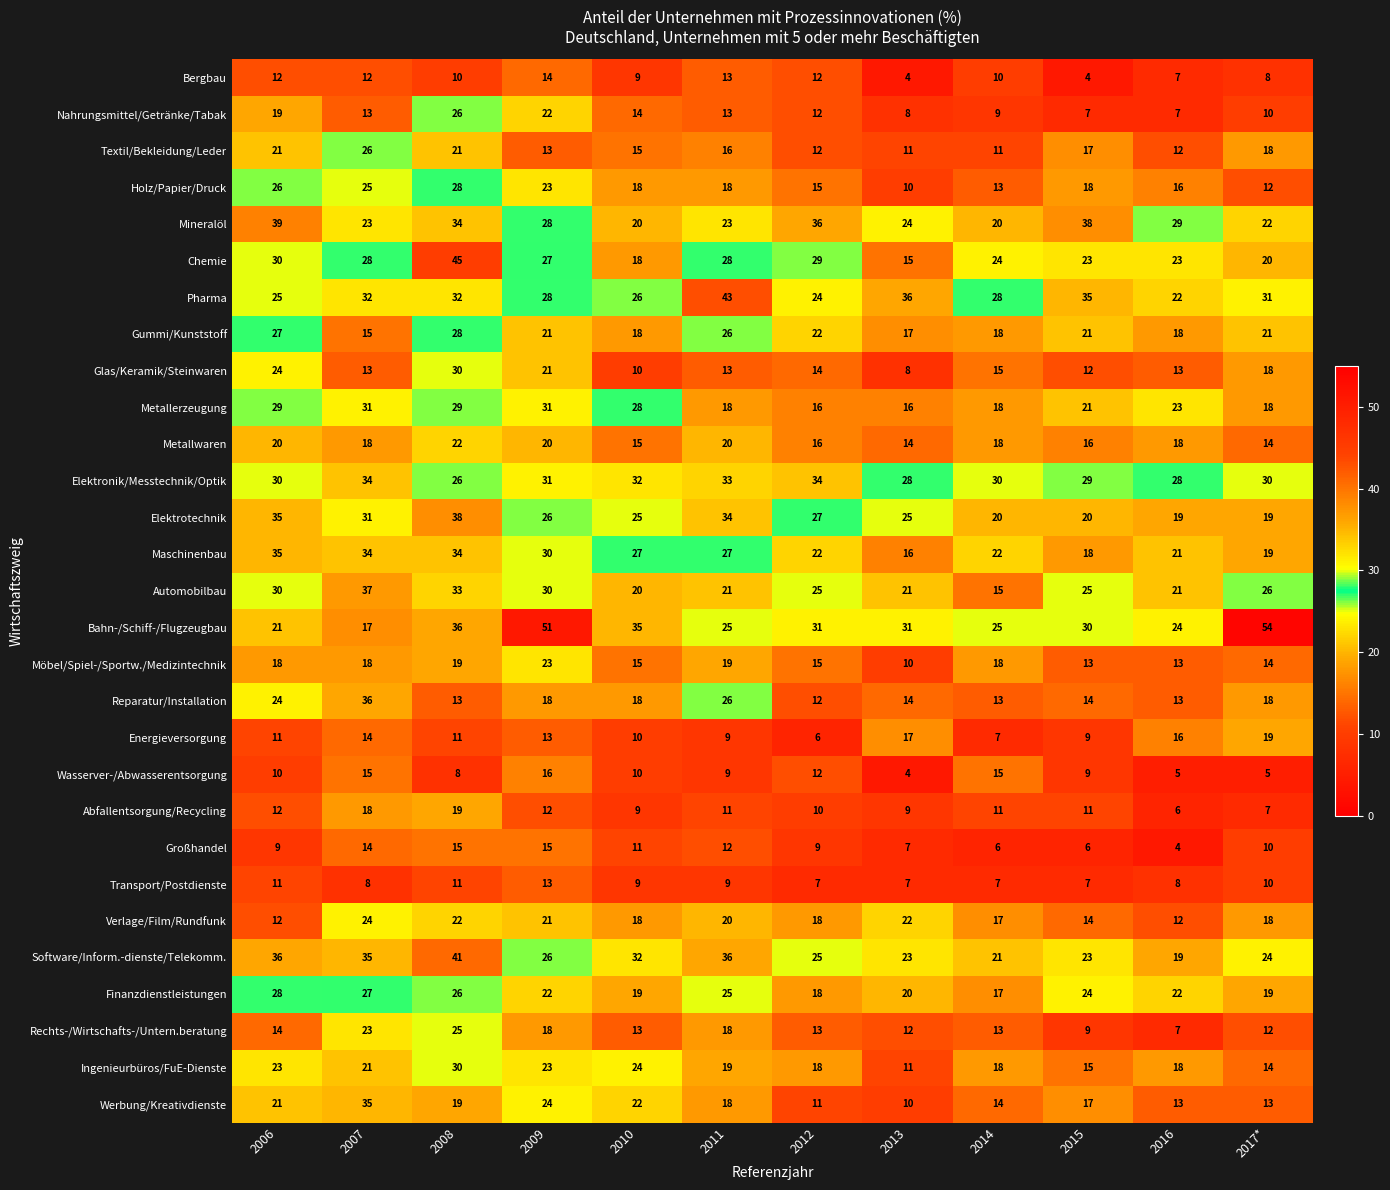

Where does the Automobilbau series first go above 25?

2006